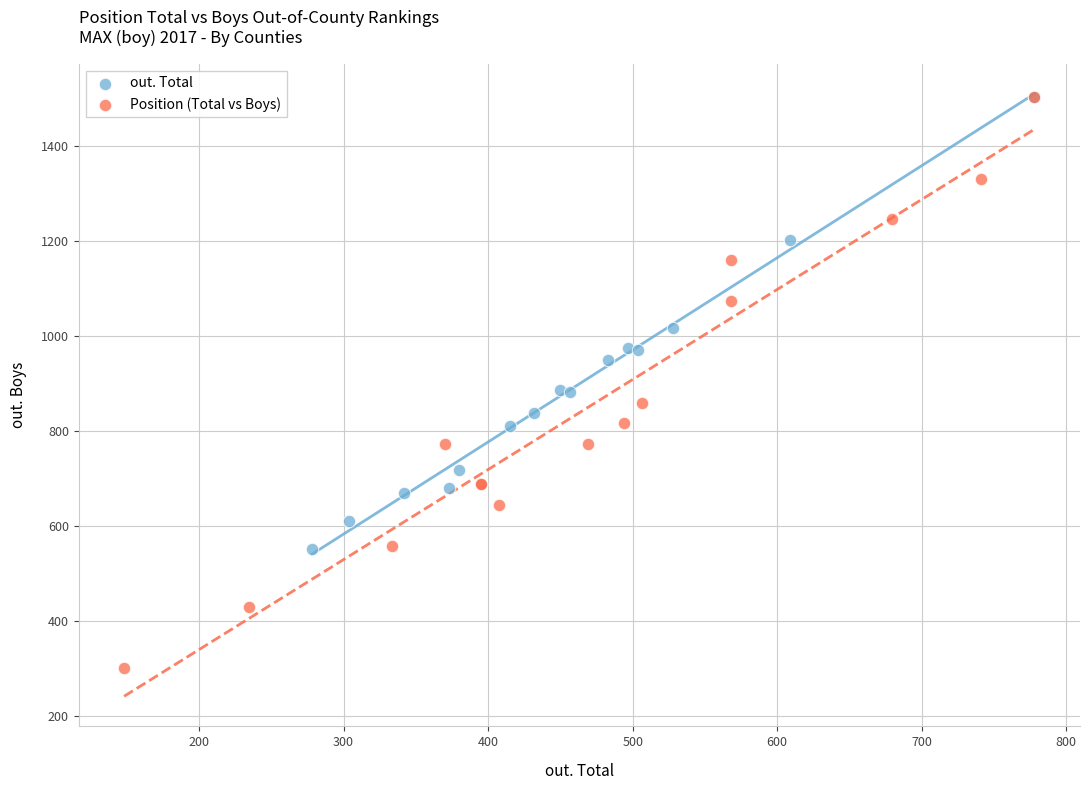

Which series has the widest spread of Y values?

Position (Total vs Boys)